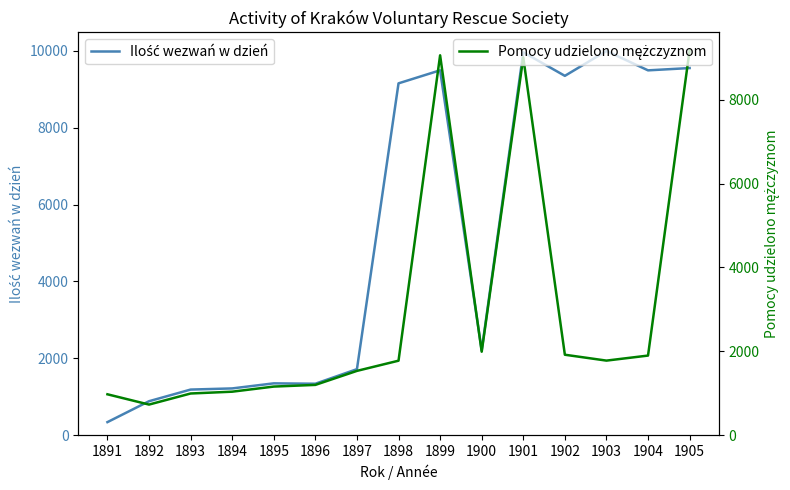

At 1896, list the series in order from largest to smallest.

Ilość wezwań w dzień, Pomocy udzielono mężczyznom